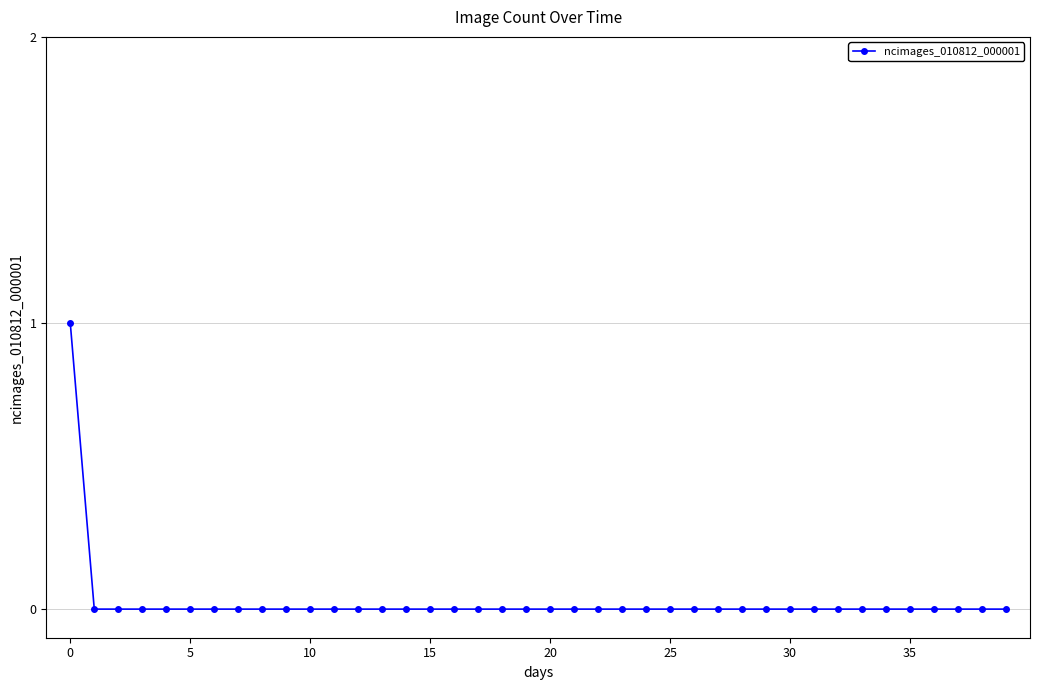

Count the number of categories in the chart.

40